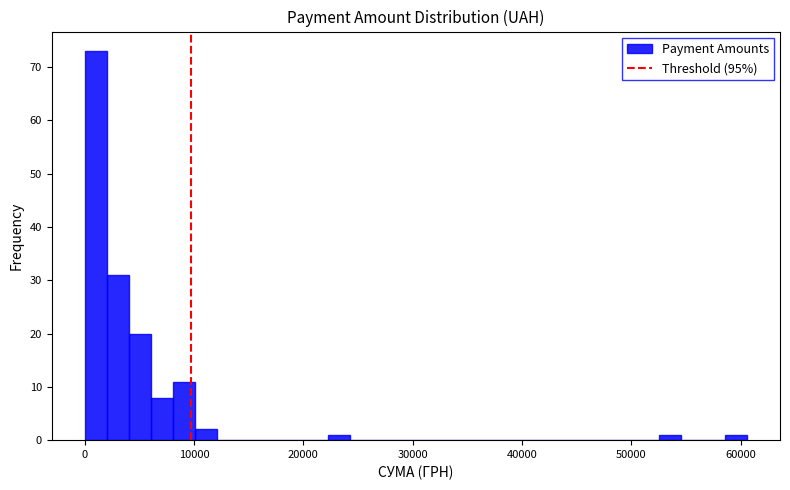

Read against the x-axis, roughly where is the centre of the tallest bar?

1000